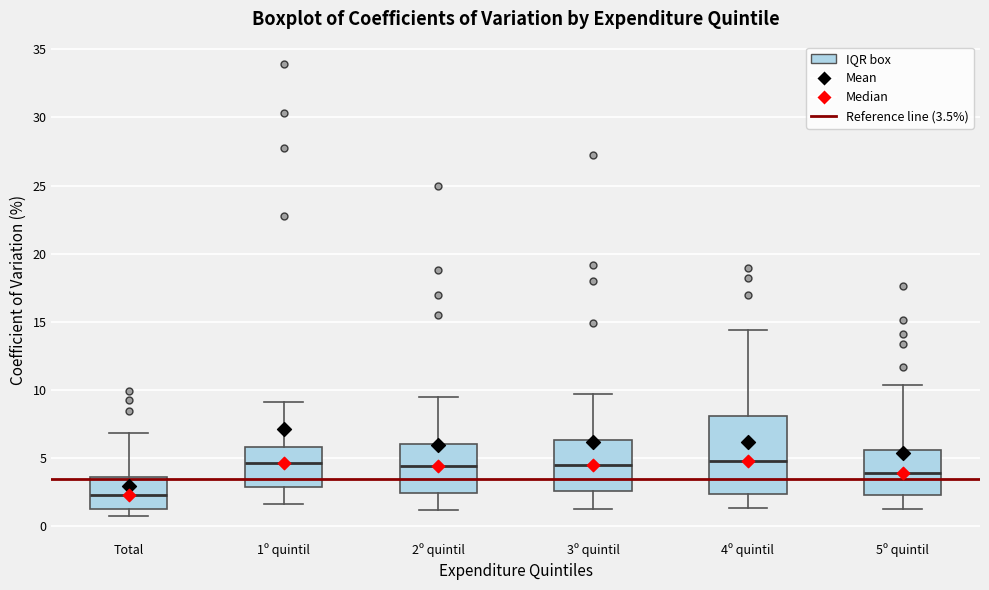

Reading left to right, transcribe this box plot: for each box, give where its median line is, the range the box spans, and where its two whiskers end, as read against the y-axis. The values are not printed on the chart, so give them approximately, as read against the axis.

Total: median 2.5, box 1.0 to 3.5, whiskers 0.5 to 7.0
1º quintil: median 4.5, box 3.0 to 6.0, whiskers 1.5 to 9.0
2º quintil: median 4.5, box 2.5 to 6.0, whiskers 1.0 to 9.5
3º quintil: median 4.5, box 2.5 to 6.5, whiskers 1.5 to 9.5
4º quintil: median 5.0, box 2.5 to 8.0, whiskers 1.5 to 14.5
5º quintil: median 4.0, box 2.5 to 5.5, whiskers 1.5 to 10.5